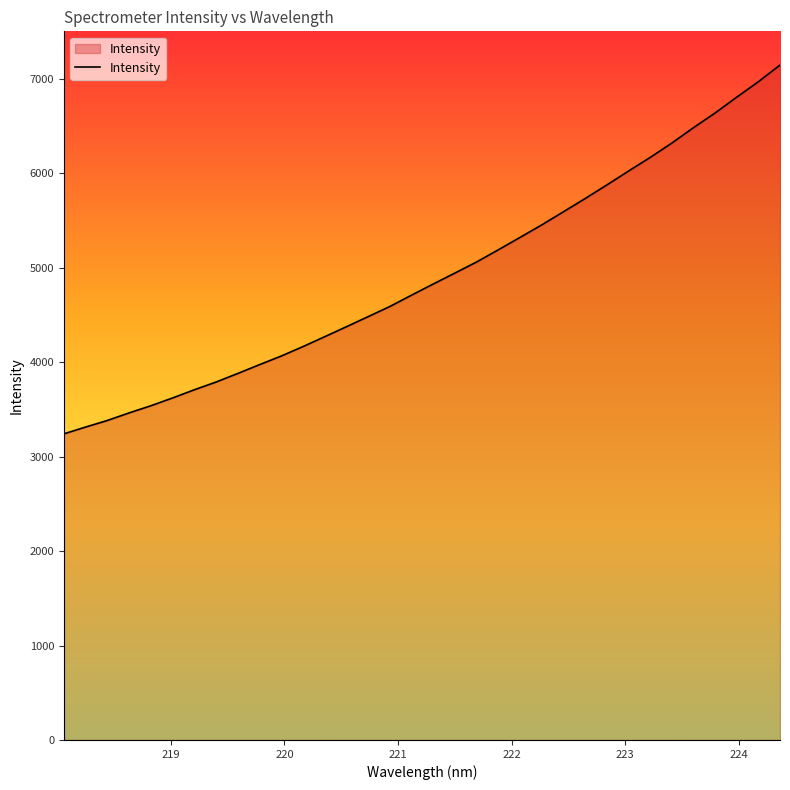

What is the greatest value displayed?

7144.7